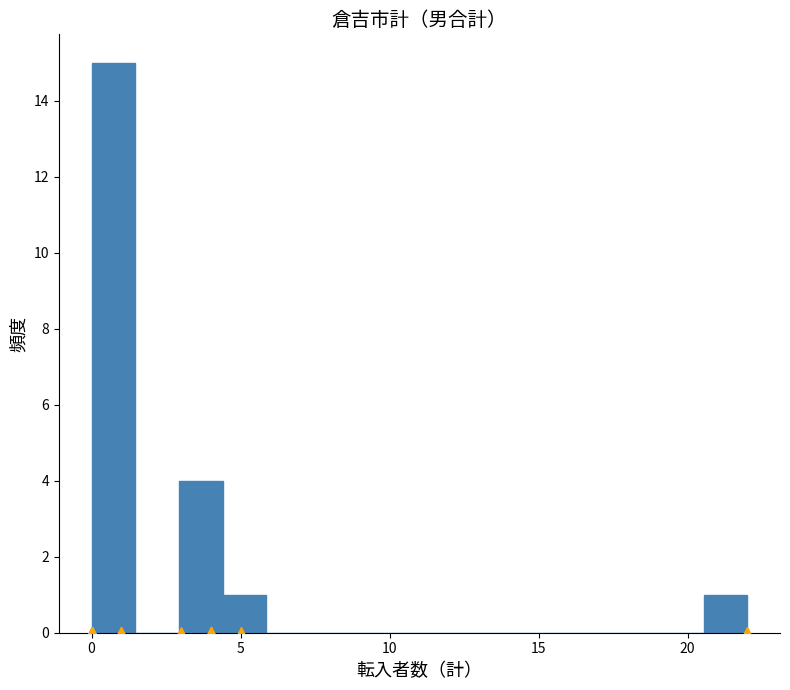

Around what value on the x-axis is the tallest bar? Give the approximate position of its centre, as read against the axis.

0.5